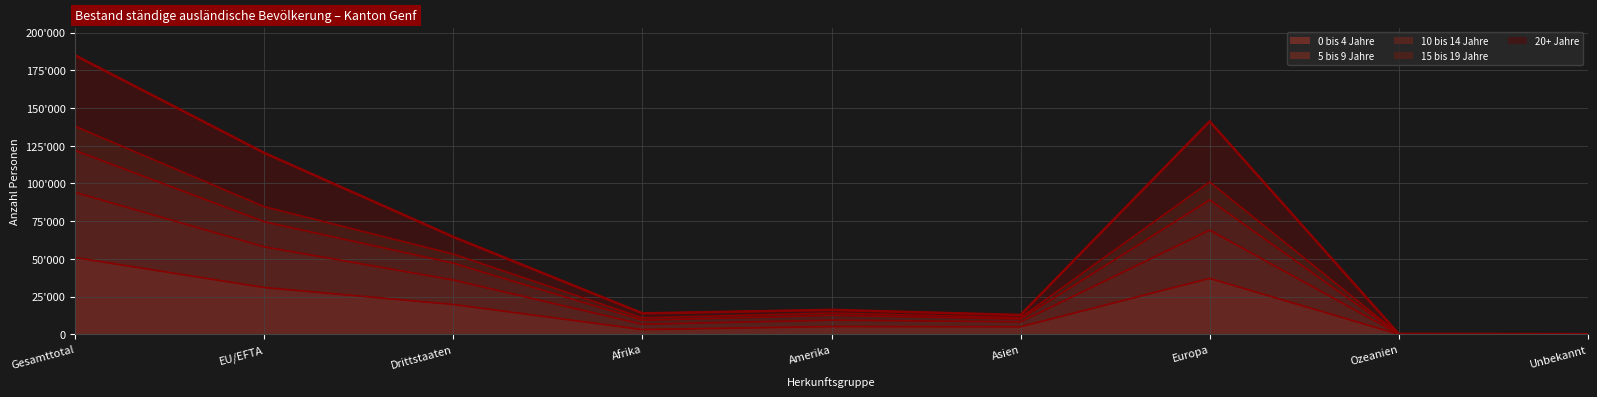

What is the total value across all series at Gesamttotal?

589484